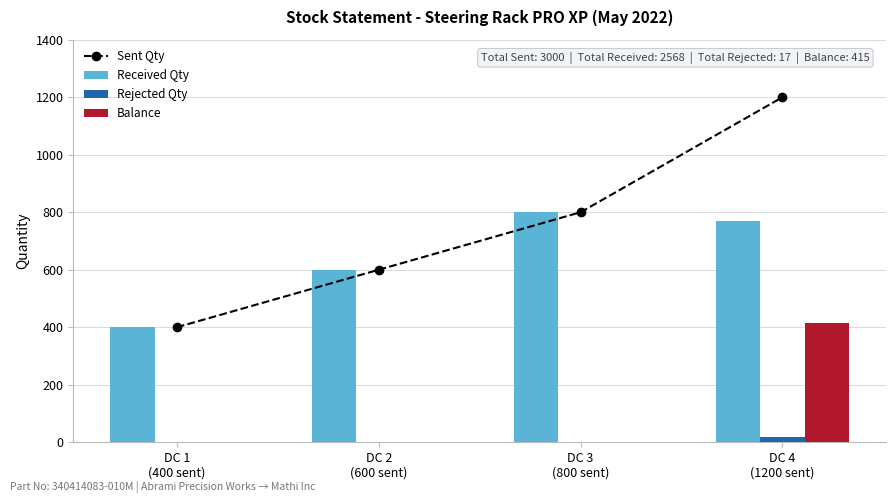

Which series changed the most between DC 1
(400 sent) and DC 4
(1200 sent)?

Sent Qty